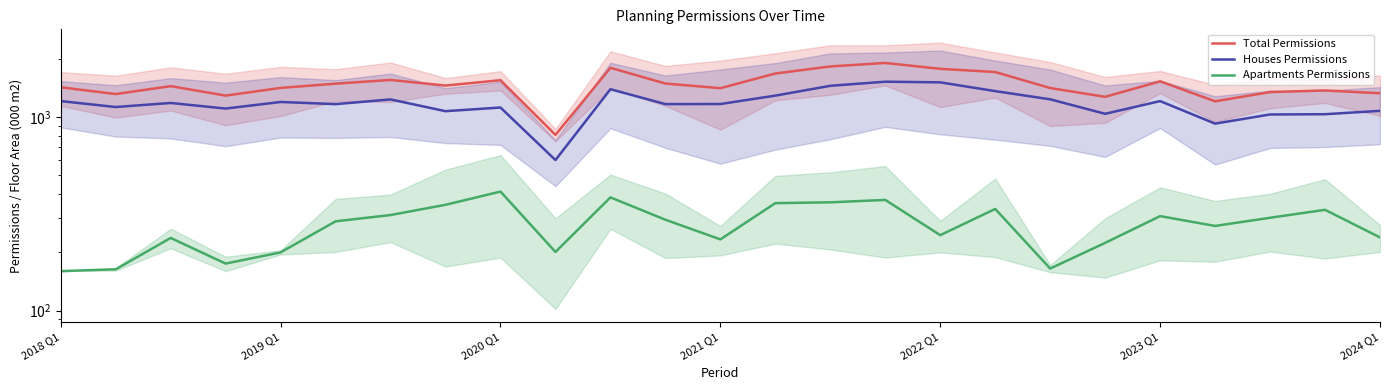

What is the difference between the highest and lowest values at 19?

1051.0